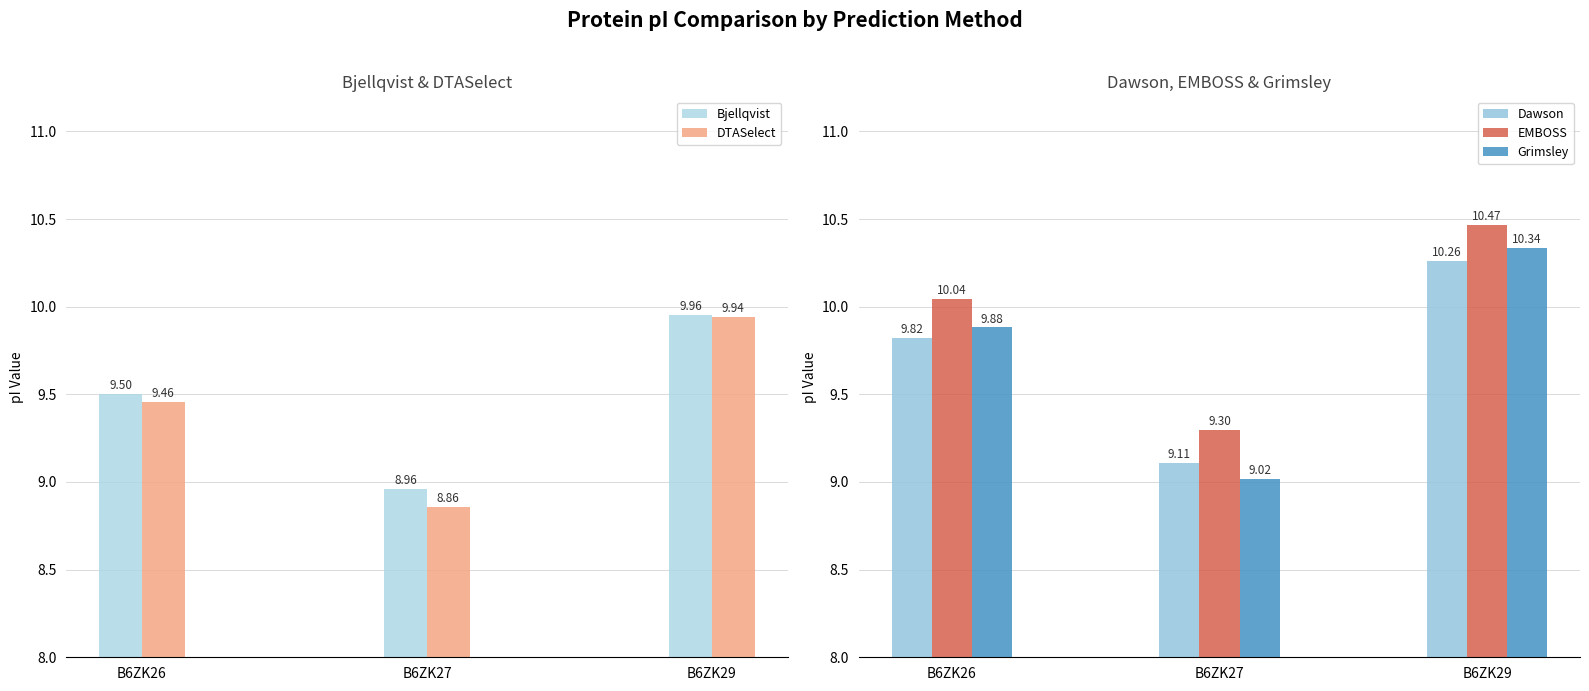

Reading right to left, extract all data points from this chart.

Bjellqvist: 10.0	9.0	9.5
DTASelect: 9.9	8.9	9.5
Dawson: 10.3	9.1	9.8
EMBOSS: 10.5	9.3	10.0
Grimsley: 10.3	9.0	9.9